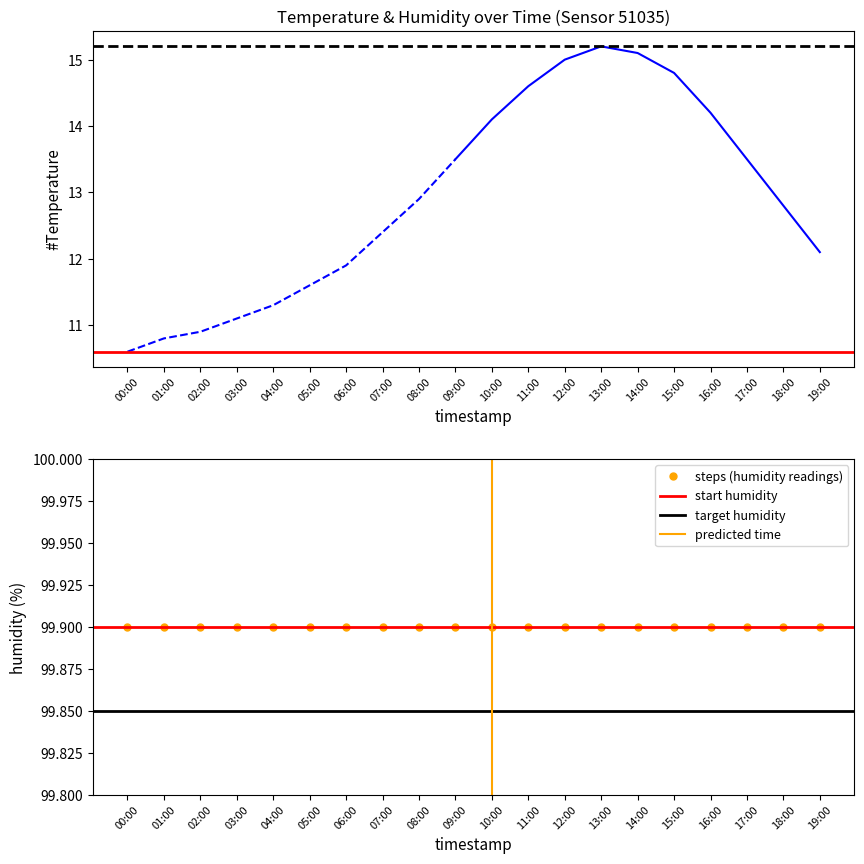

True or false: humidity and temperature cross at least once.

False